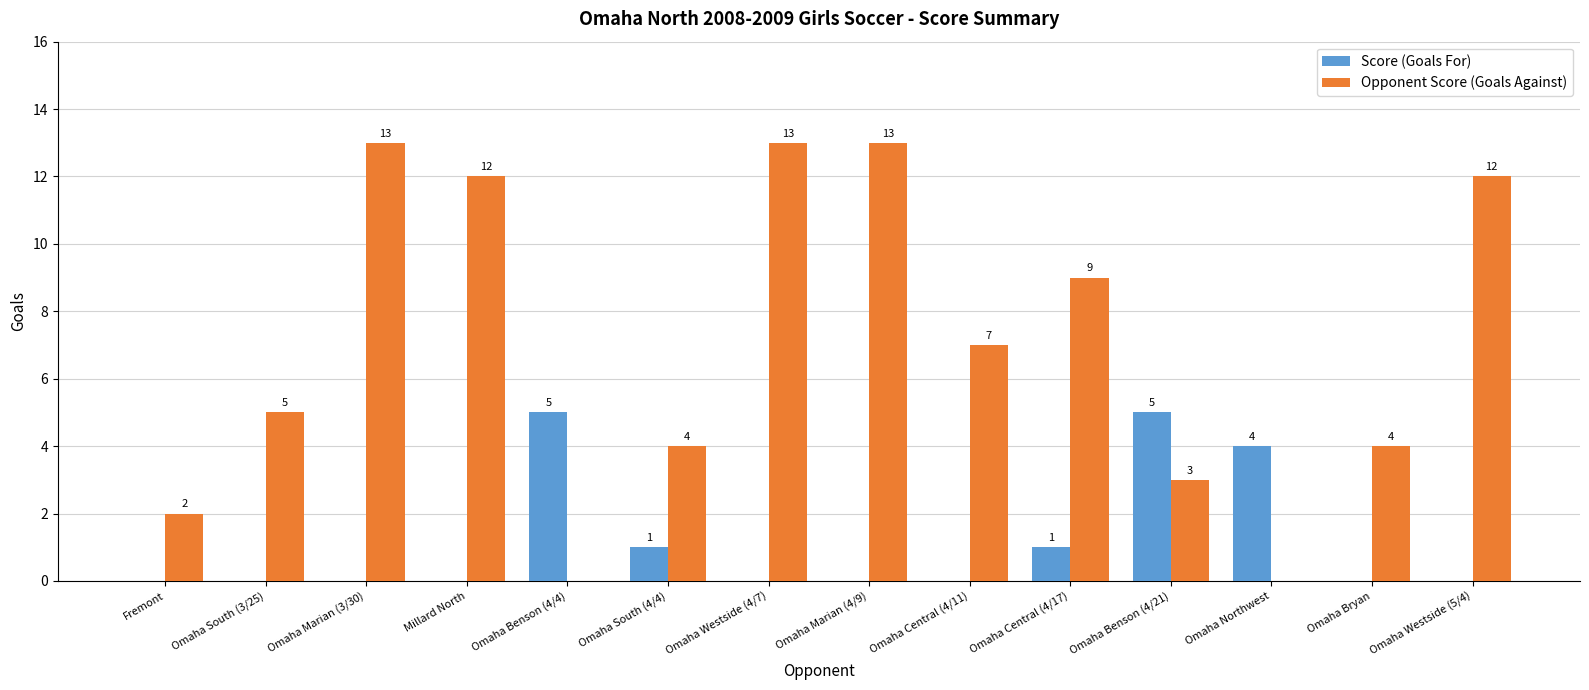

Reading left to right, extract all data points from this chart.

Score (Goals For): 0	0	0	0	5	1	0	0	0	1	5	4	0	0
Opponent Score (Goals Against): 2	5	13	12	0	4	13	13	7	9	3	0	4	12